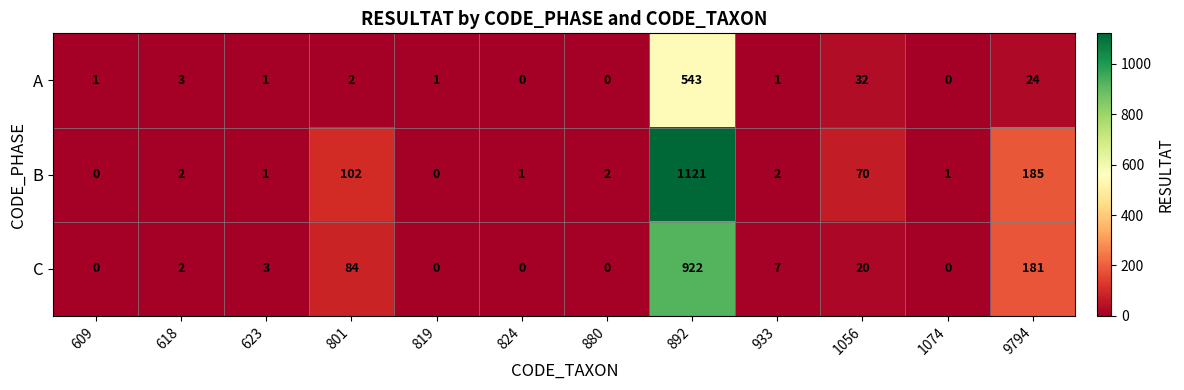

What is the difference between the highest and lowest values at 609?

1